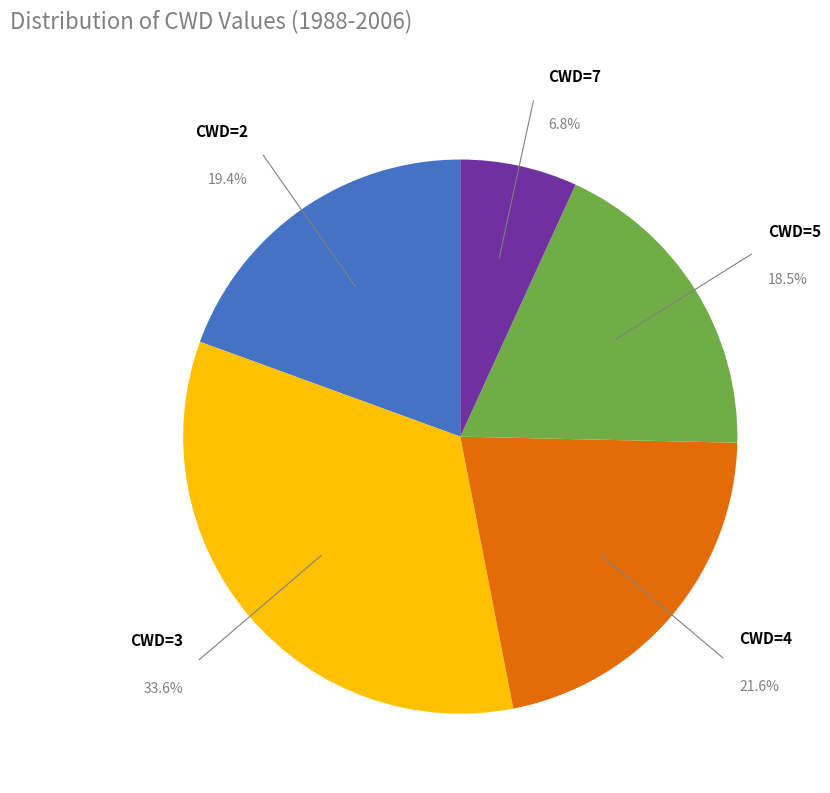

How many slices are in this pie chart?

5